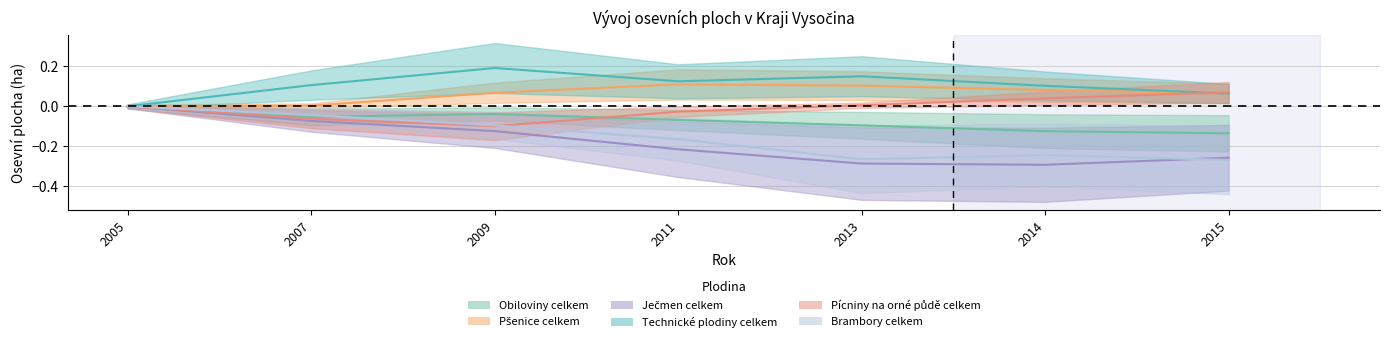

Reading right to left, list all the values displayed in this chart.

Obiloviny celkem: -0.1	-0.1	-0.1	-0.1	-0.0	-0.1	0.0
Pšenice celkem: 0.1	0.1	0.1	0.1	0.1	0.0	0.0
Ječmen celkem: -0.3	-0.3	-0.3	-0.2	-0.1	-0.1	0.0
Technické plodiny celkem: 0.1	0.1	0.2	0.1	0.2	0.1	0.0
Pícniny na orné půdě celkem: 0.1	0.0	0.0	-0.0	-0.1	-0.1	0.0
Brambory celkem: -0.3	-0.2	-0.3	-0.2	-0.1	-0.0	0.0